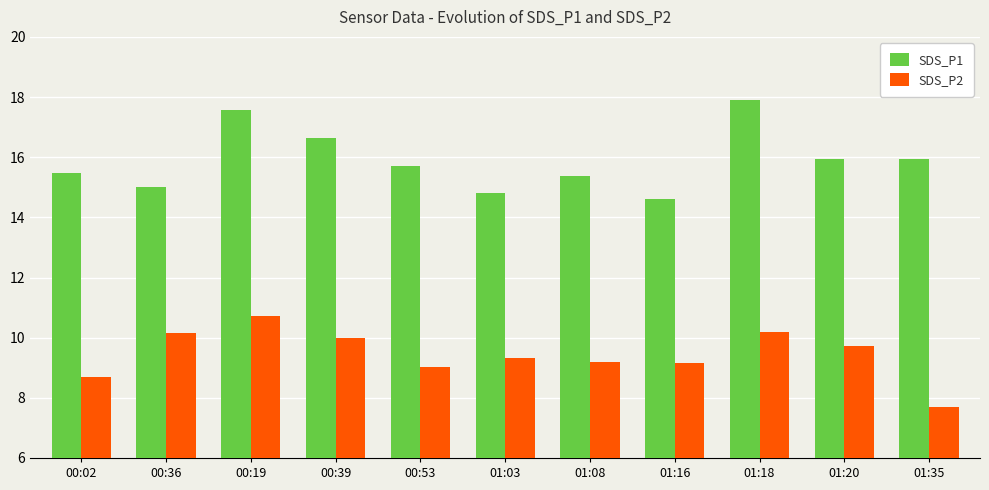

What is the difference between the SDS_P2 values at 01:35 and 00:36?

2.5